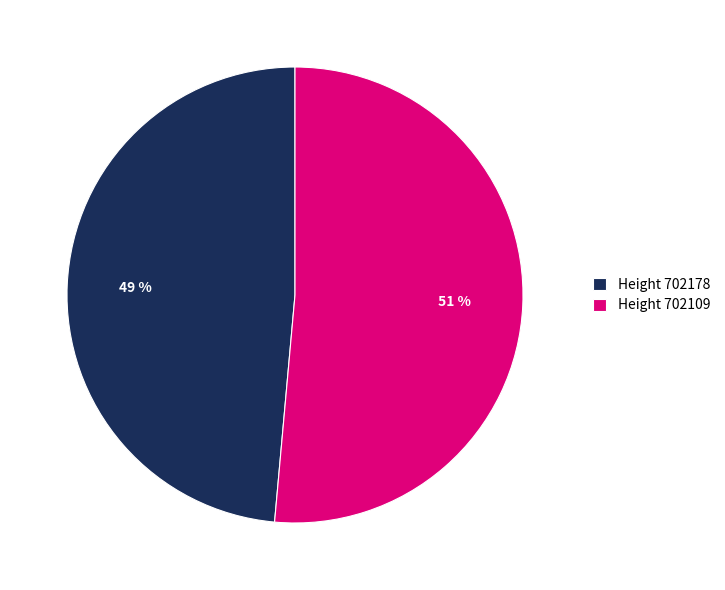

To the nearest percent, what is the average slice percentage?

50%